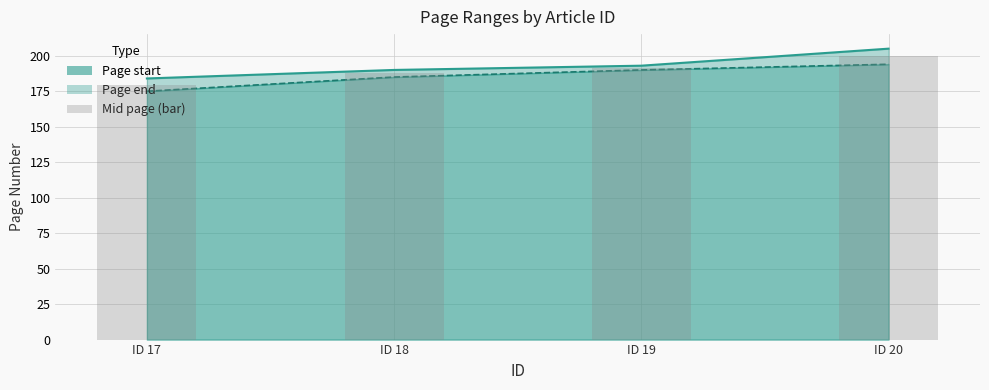

At which label does the data first exceed 191?

ID 19